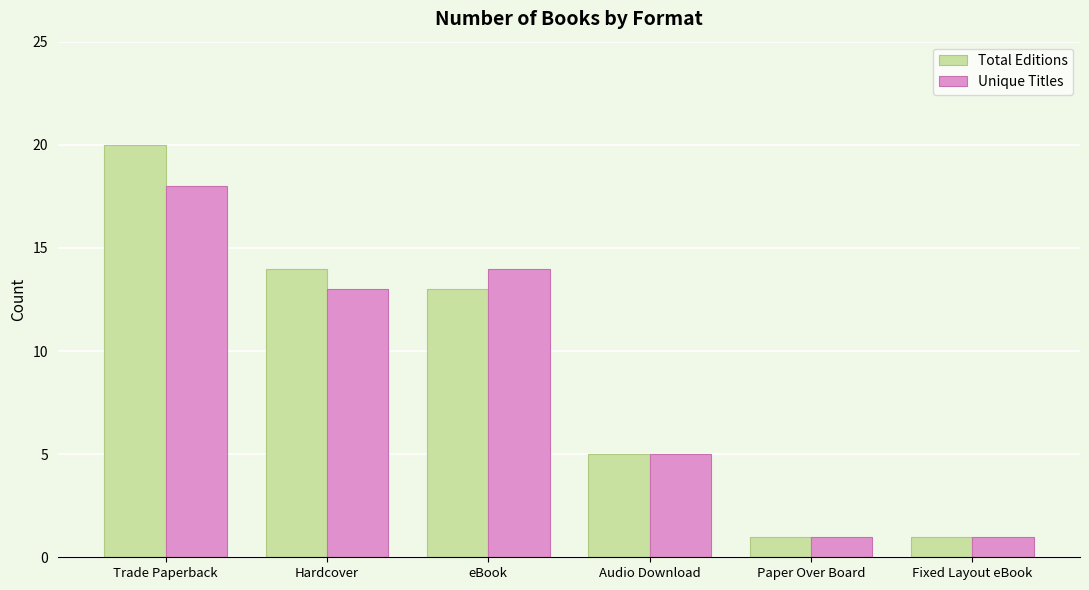

What is the difference between the maximum and minimum values in the Unique Titles series?

17